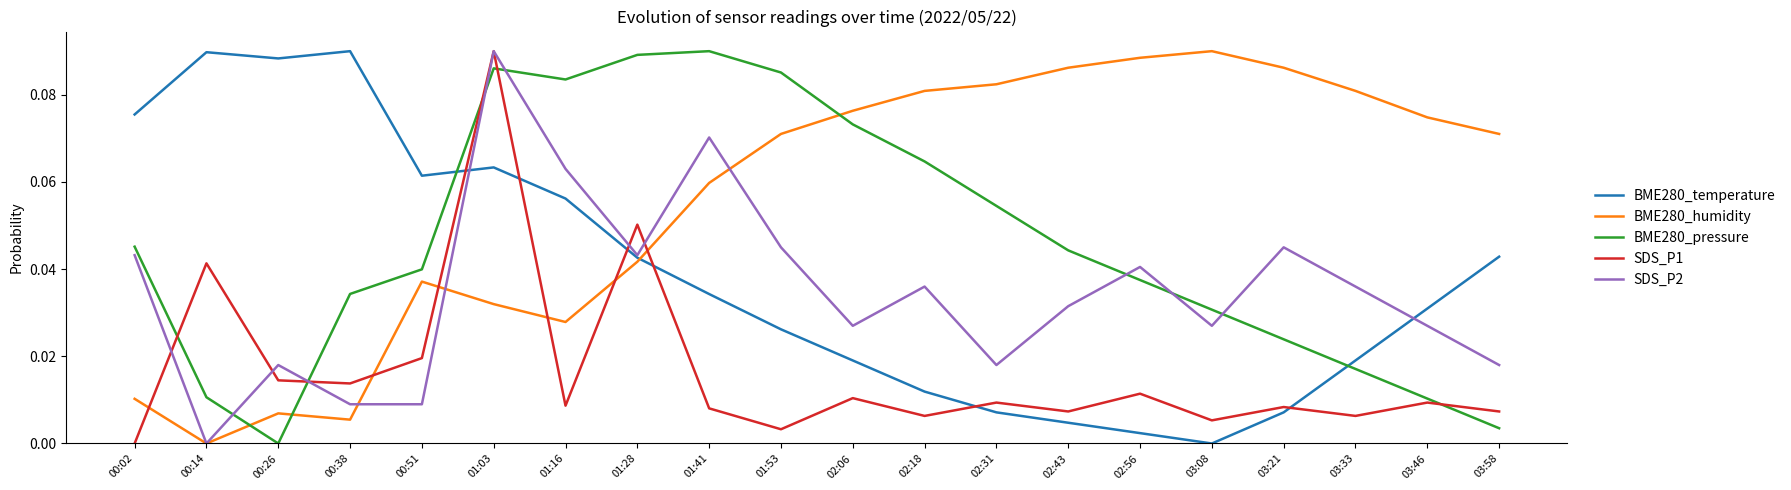

True or false: BME280_temperature and BME280_pressure cross at least once.

True